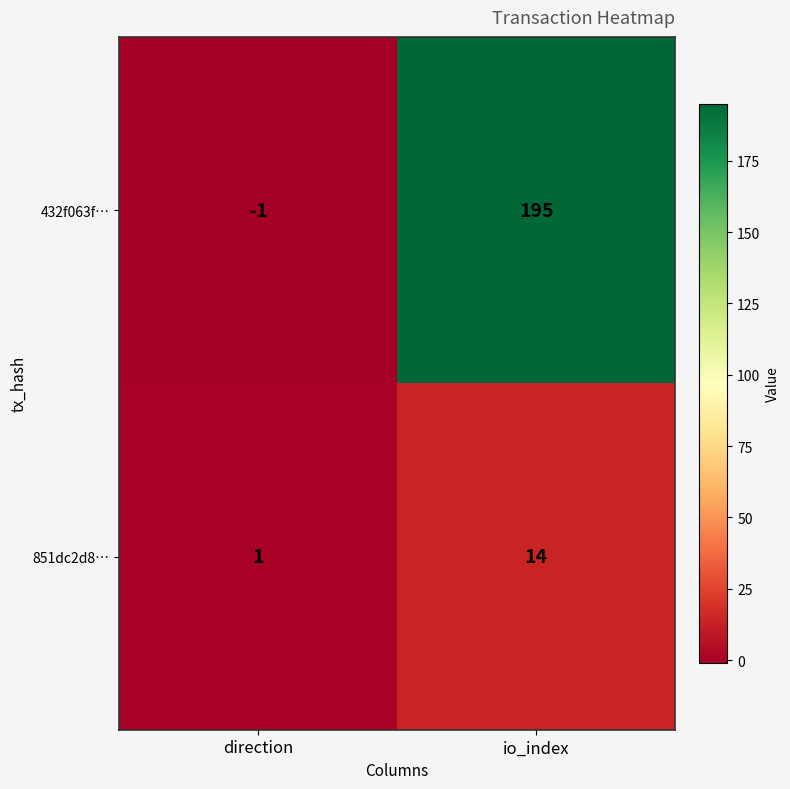

How many series are shown in this chart?

2